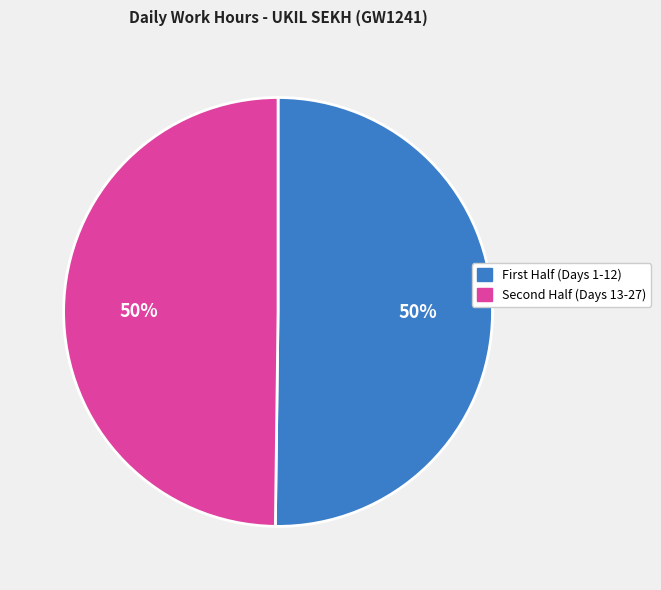

To the nearest percent, what is the average slice percentage?

50%